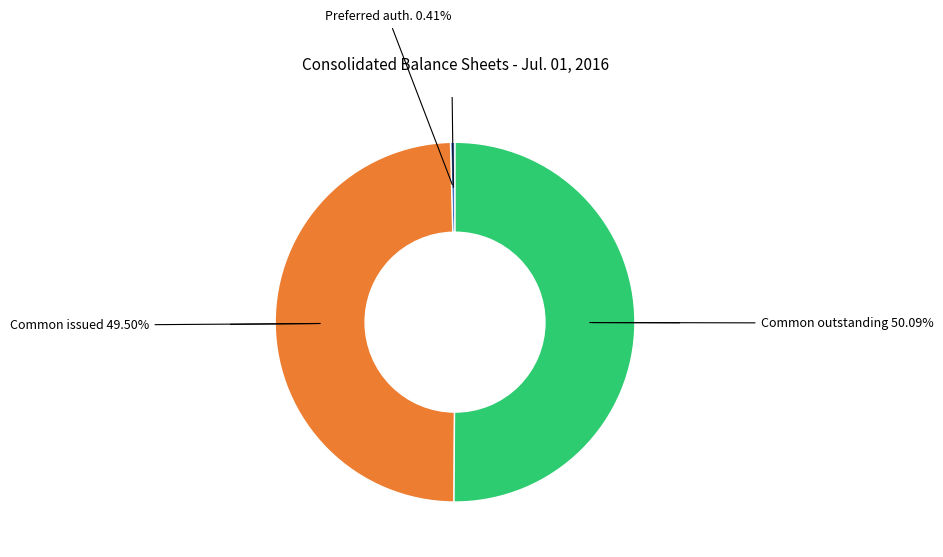

Which category accounts for the majority?

Common outstanding 50.09%